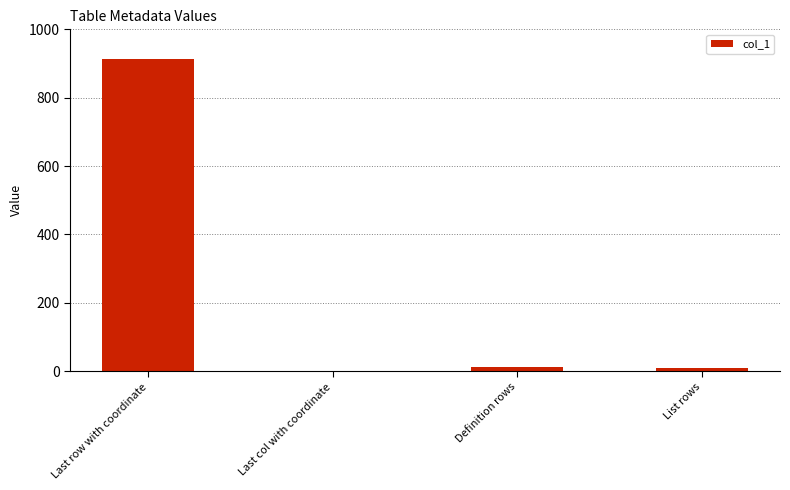

What is the difference between the values at Definition rows and Last col with coordinate?

10